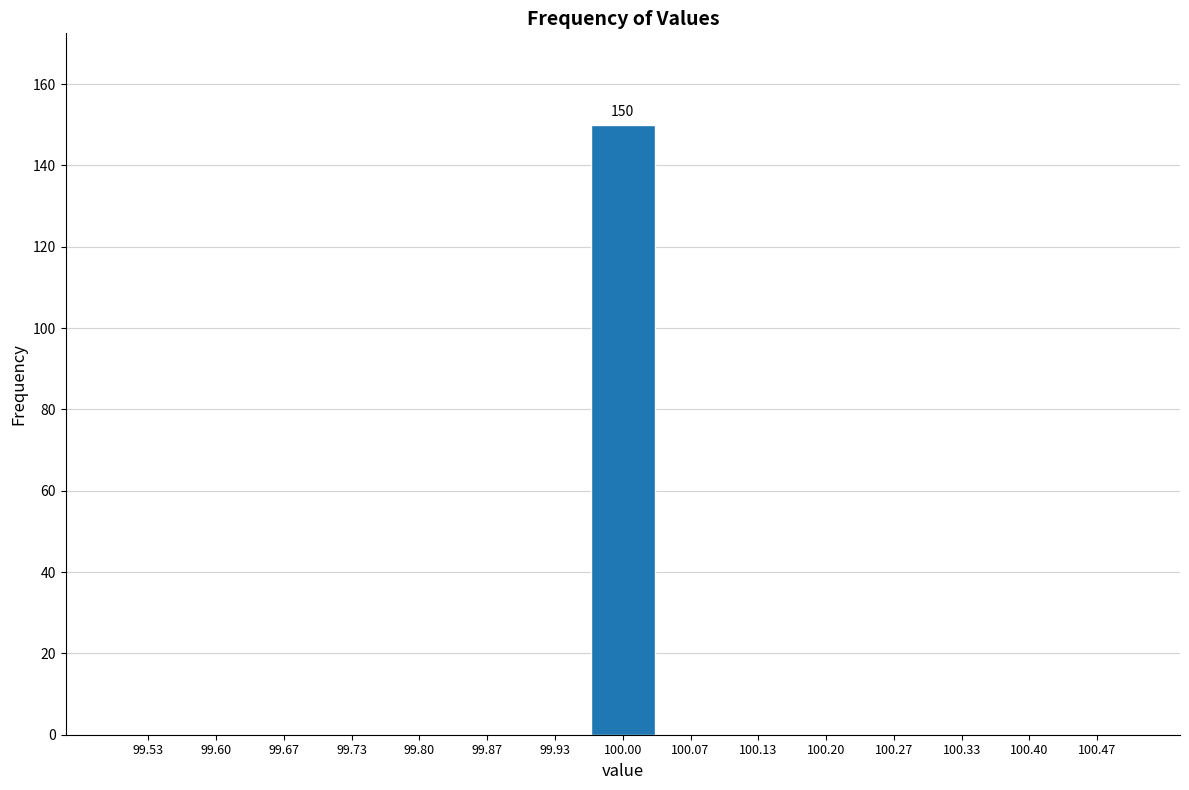

Which range on the x-axis has the tallest bar?

99.97 to 100.03